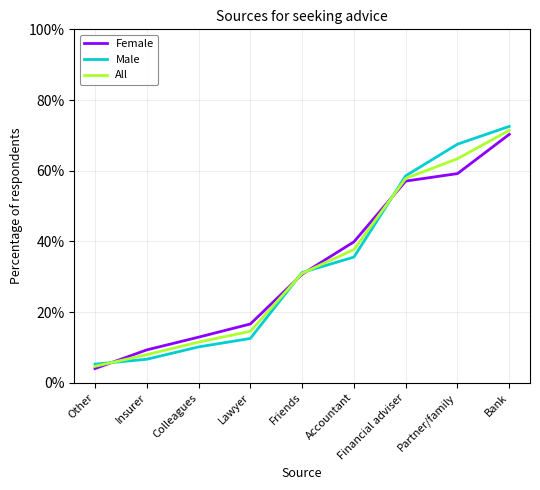

Where do Female and Male first cross each other?

Other and Insurer